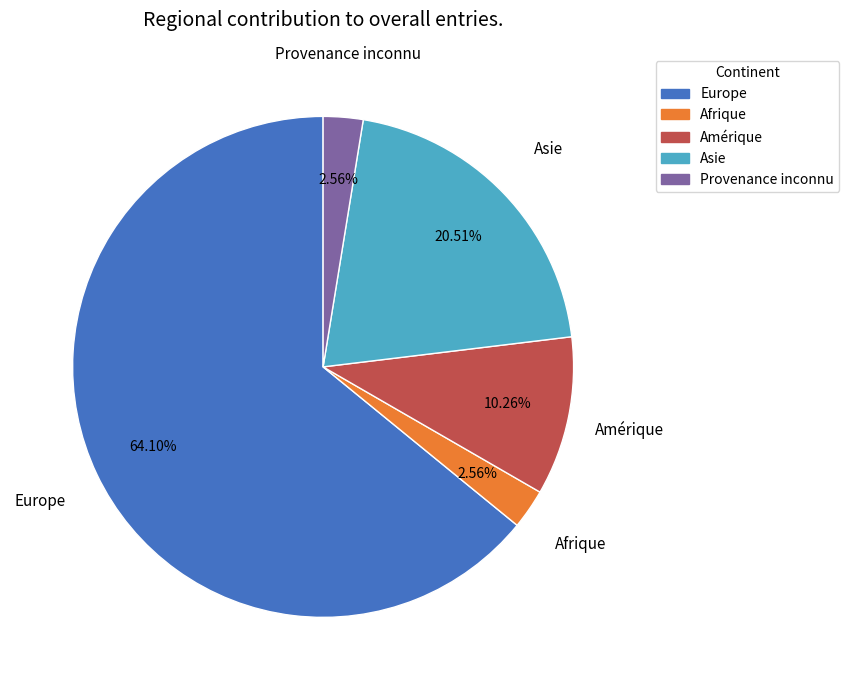

Is there a majority slice in this chart?

Yes